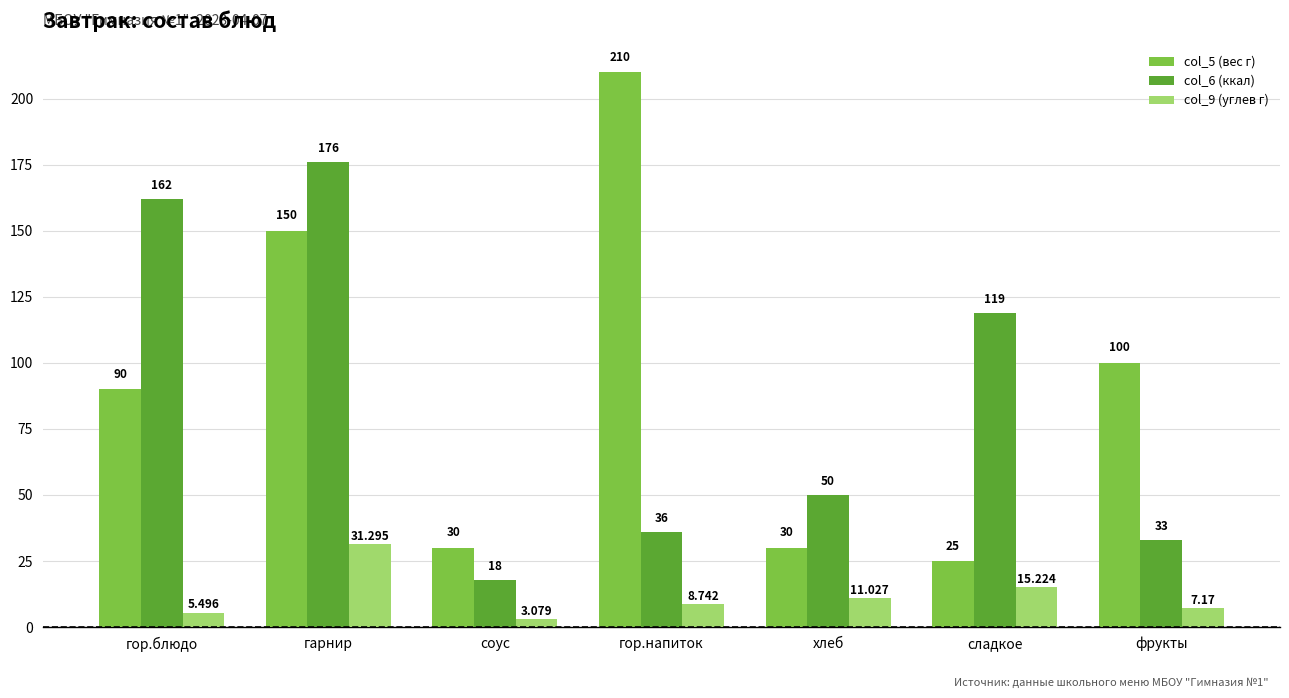

Is it true that col_6 (ккал) equals 68.8 at сладкое?

False